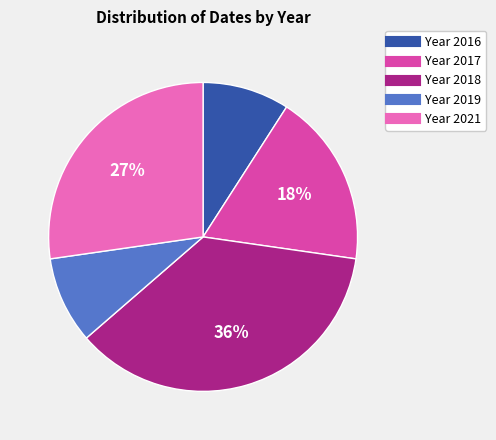

To the nearest percent, what is the average slice percentage?

20%